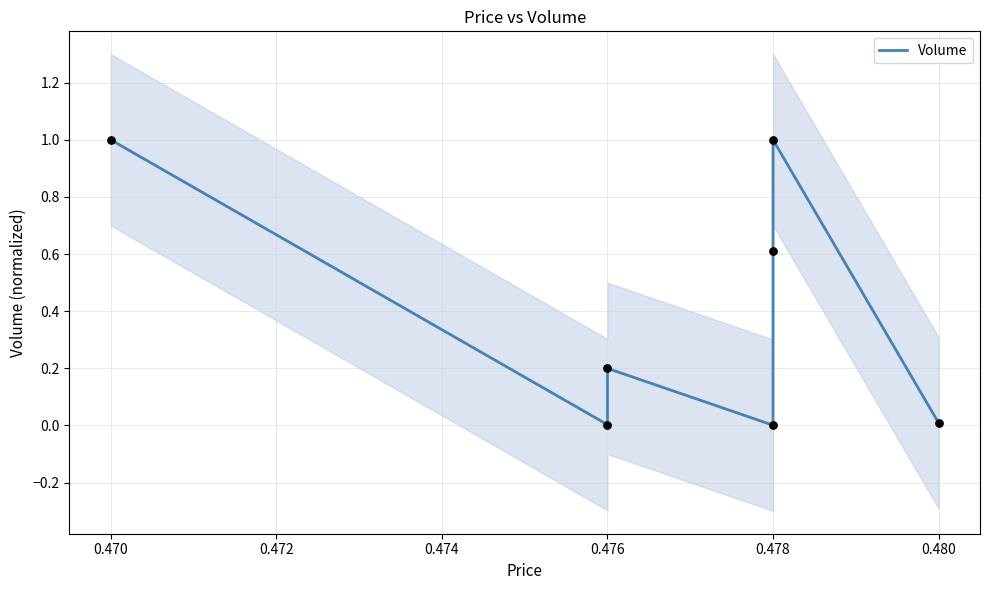

What is the change in value from 0.476 to 0.478?

+0.8